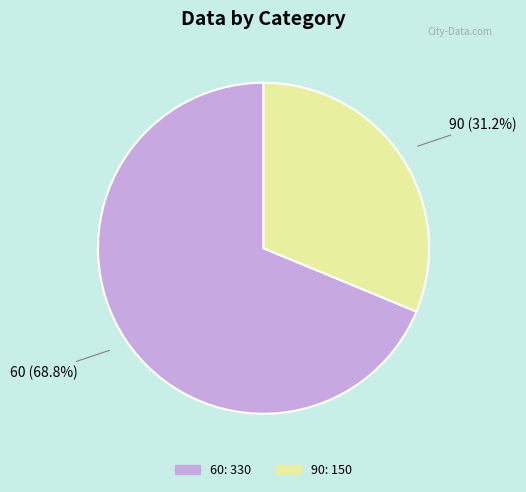

Is it true that 60 is 77% of the pie?

False